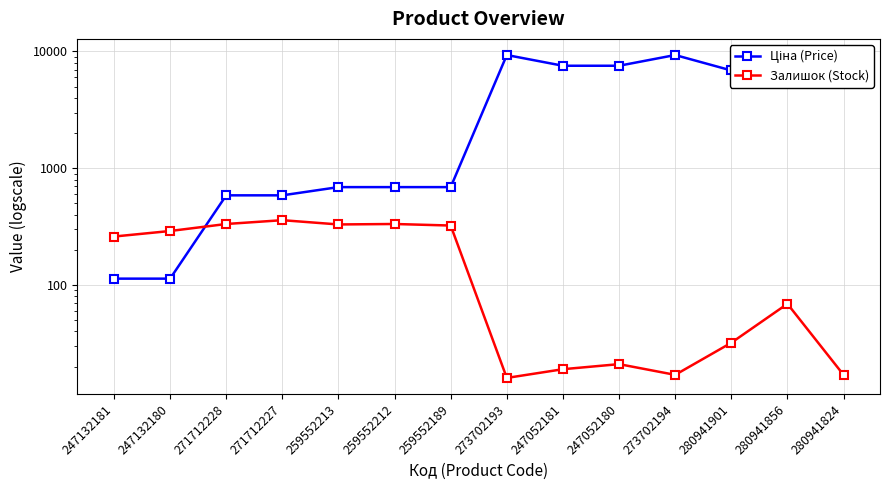

What is the total value across all series at 259552212?

1022.1